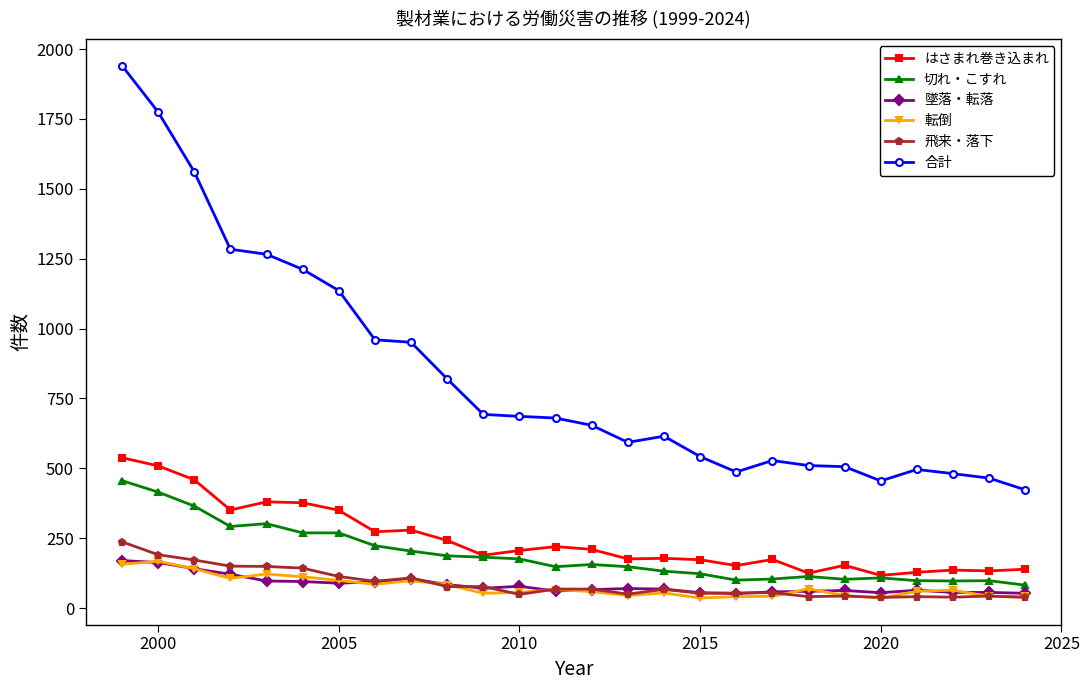

True or false: 転倒 has more than 1 interior local peaks.

True